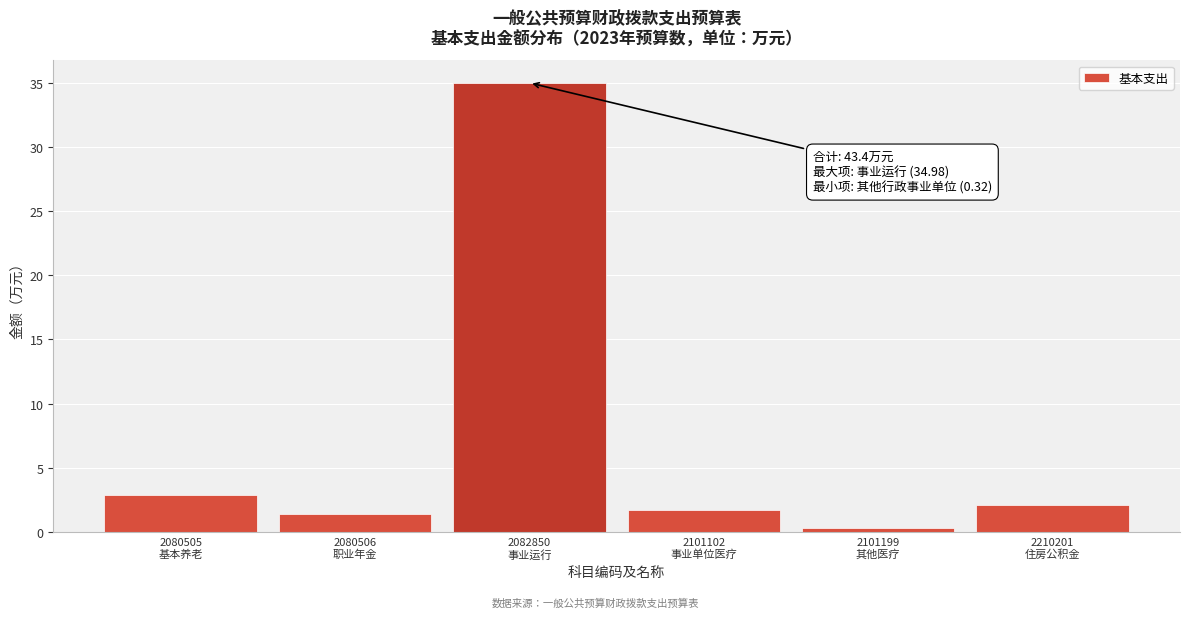

Reading left to right, extract all data points from this chart.

2.9	1.4	35.0	1.7	0.3	2.1